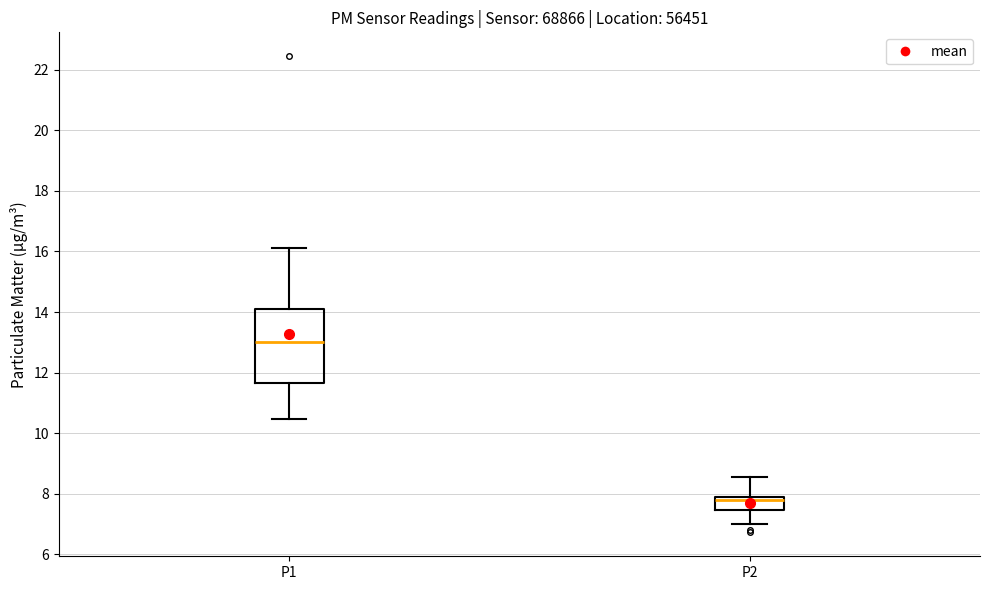

Which box has the lowest median line?

P2